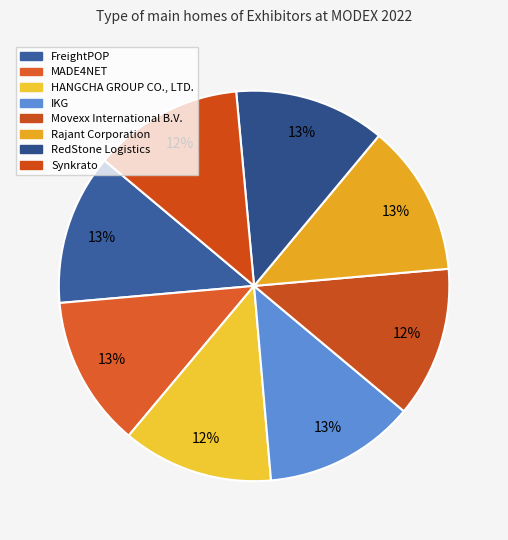

Rank the categories by value from lowest to highest.

Synkrato, HANGCHA GROUP CO., LTD., Movexx International B.V., RedStone Logistics, MADE4NET, FreightPOP, IKG, Rajant Corporation